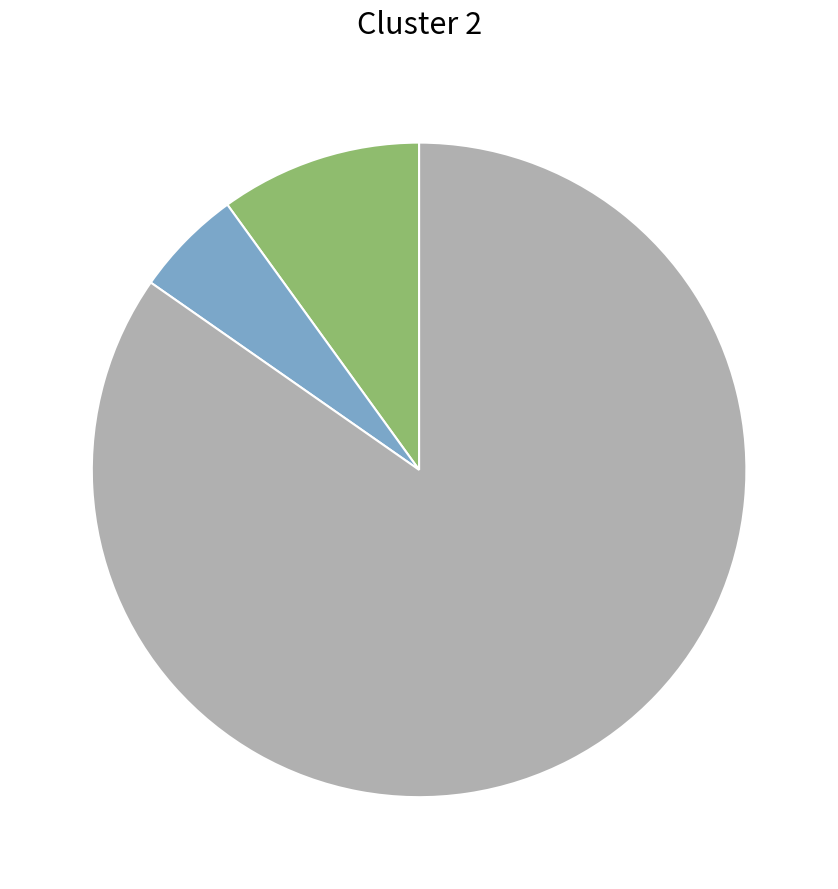

Is there any slice that represents more than half of the pie?

Yes